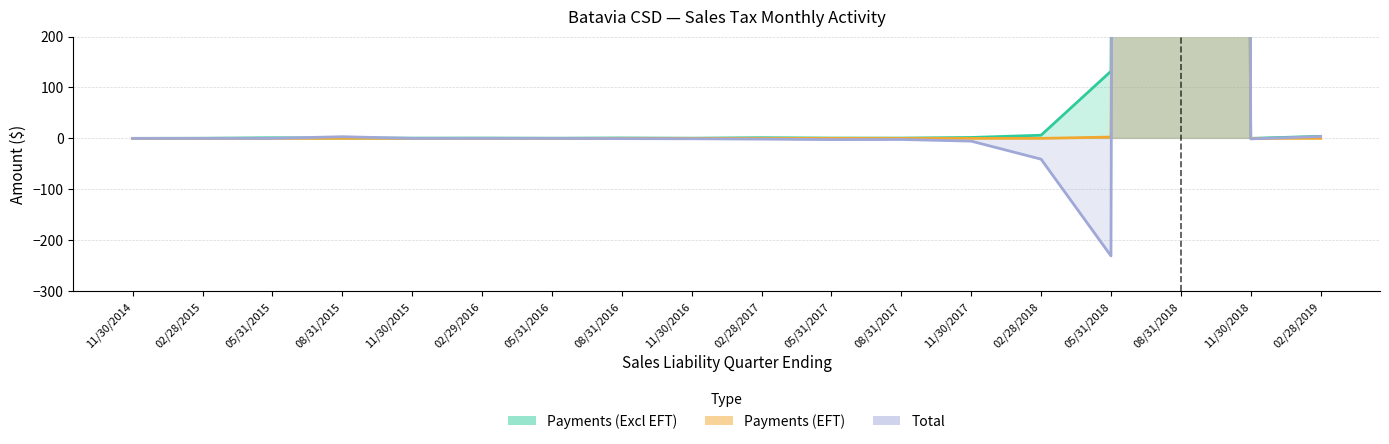

What is the maximum value shown in the chart?

46034.5